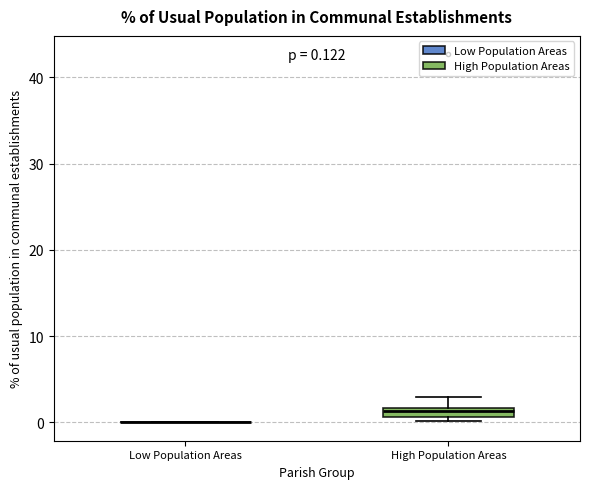

Which box is the tallest, from its lower edge to its upper edge?

High Population Areas